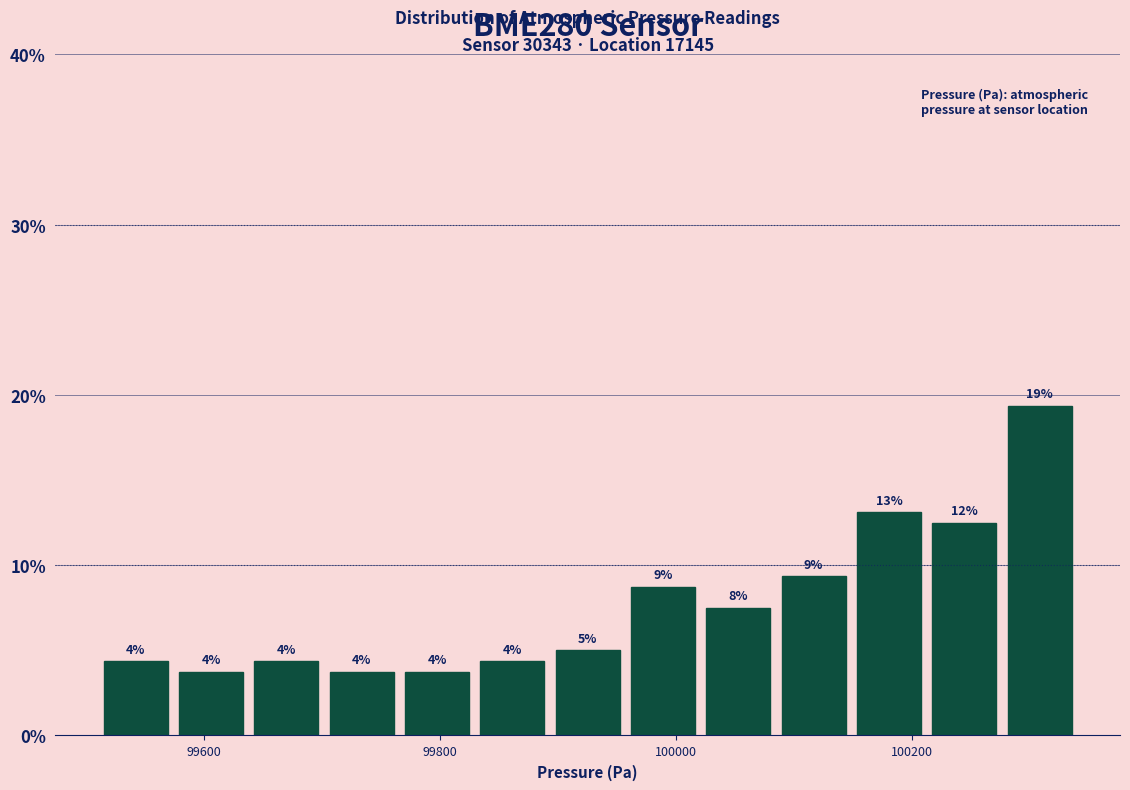

Around what value on the x-axis is the tallest bar? Give the approximate position of its centre, as read against the axis.

100300